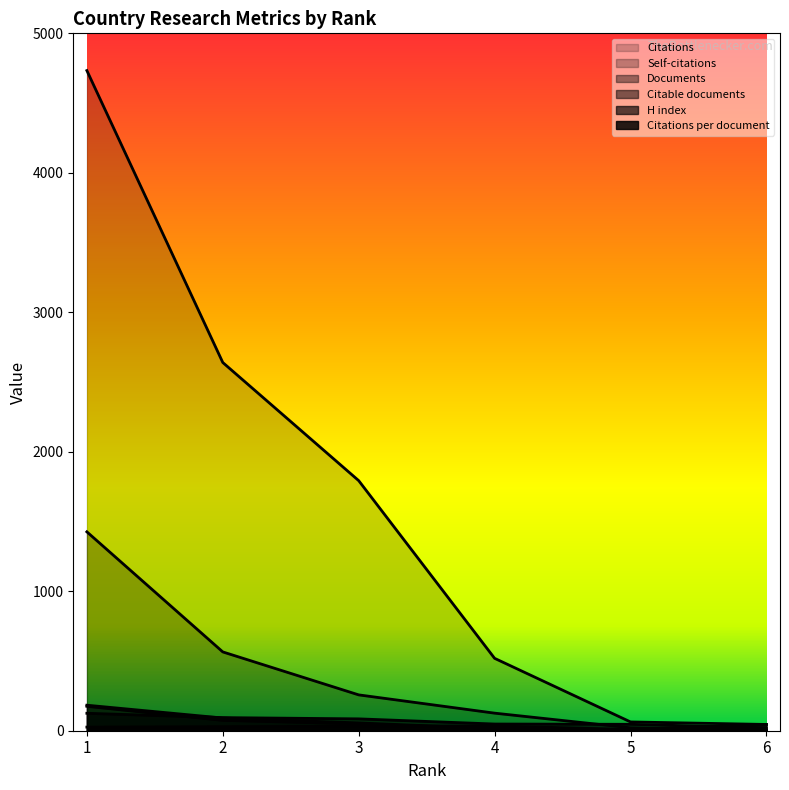

How many interior local valleys does the Citations per document series have?

1